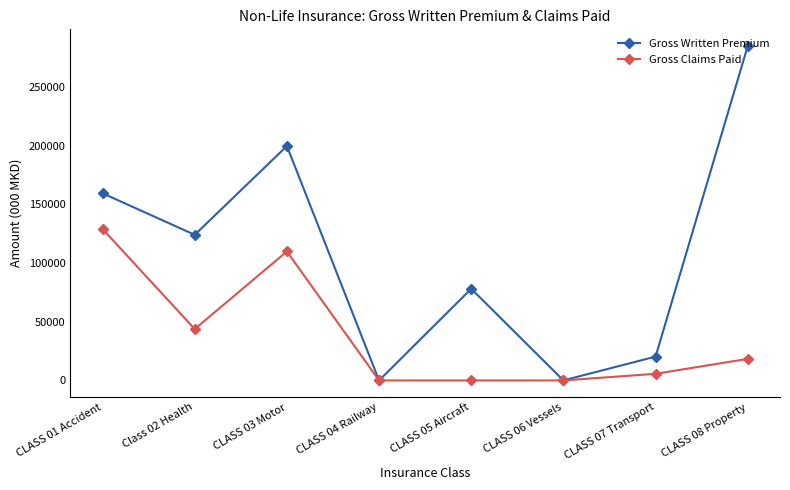

Which series has the largest total across all categories?

Gross Written Premium